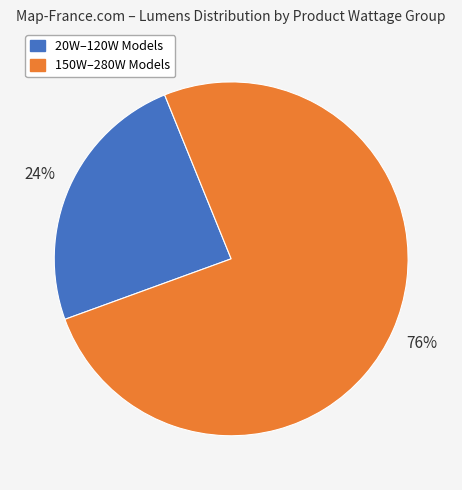

Is there a majority slice in this chart?

Yes